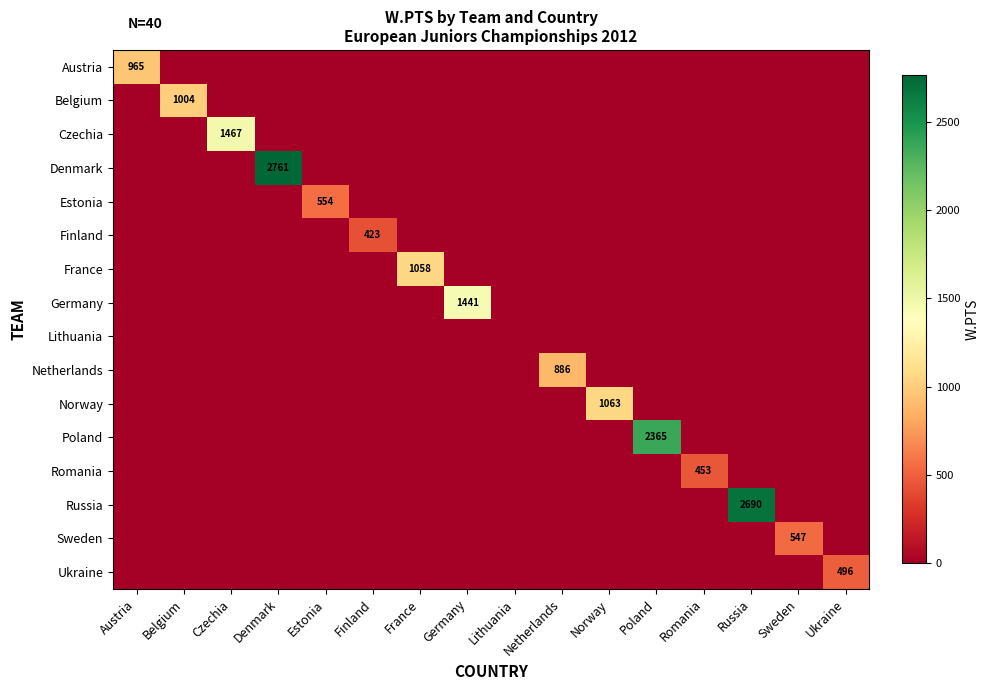

Is it true that Lithuania equals 0.0 at Estonia?

True